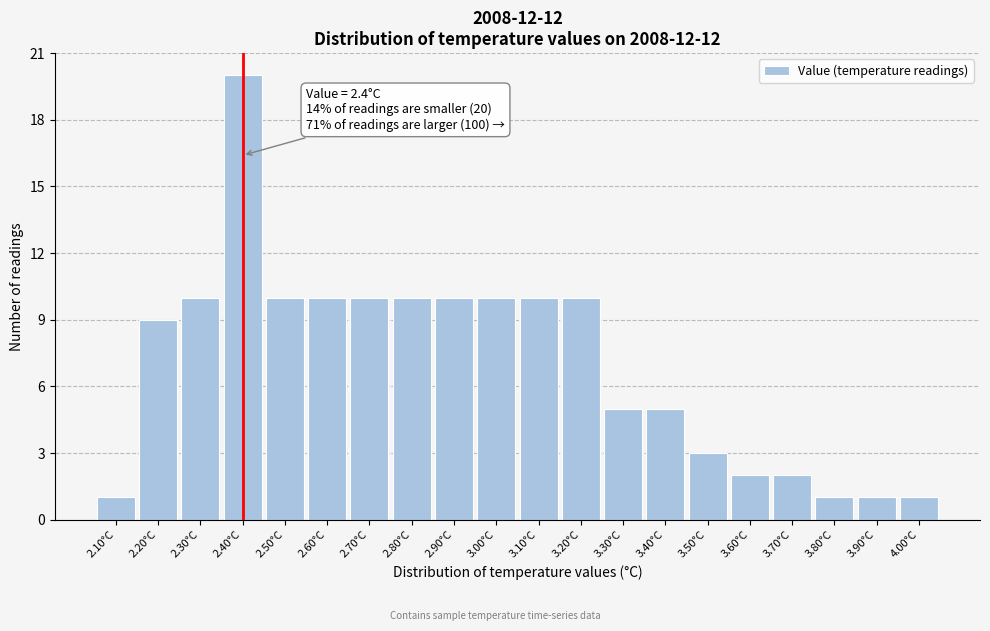

Which range on the x-axis has the tallest bar?

2.35 to 2.45